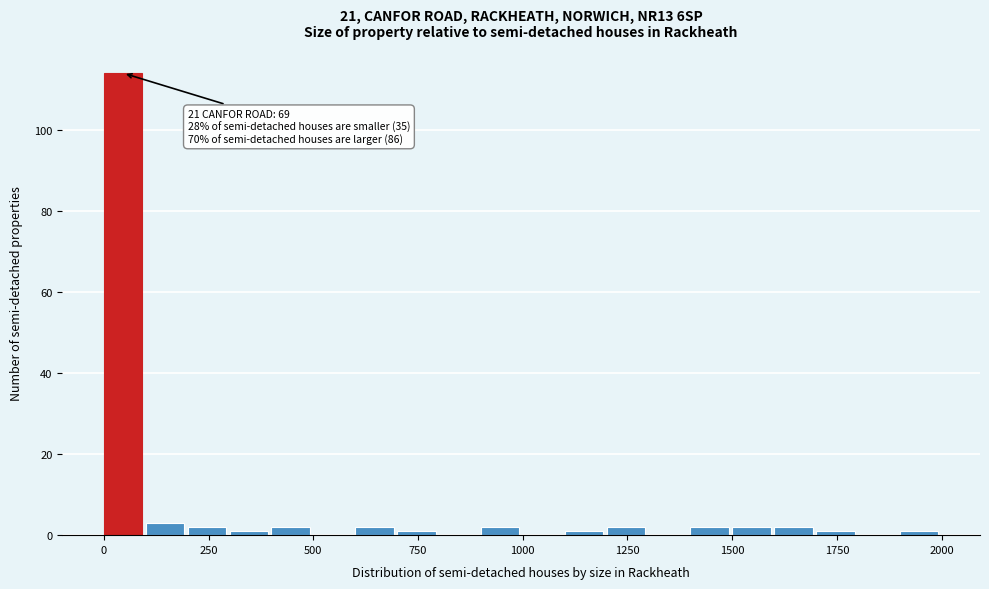

Around what value on the x-axis is the tallest bar? Give the approximate position of its centre, as read against the axis.

50